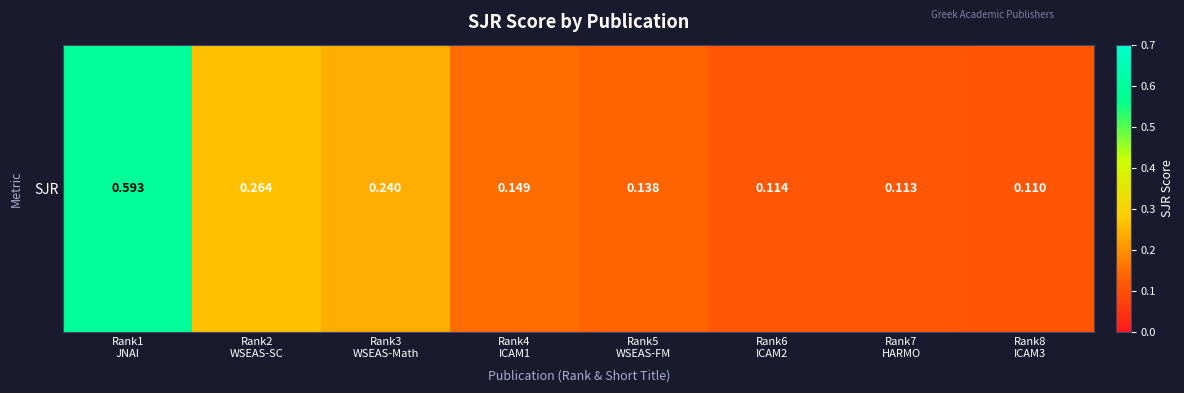

What is the minimum value shown in the chart?

0.1